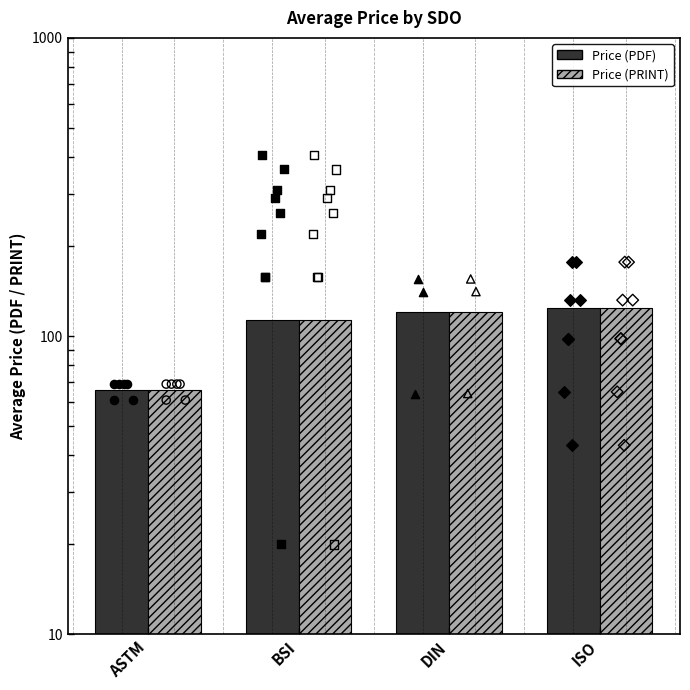

What are all the series names shown in the legend?

Price (PDF), Price (PRINT)